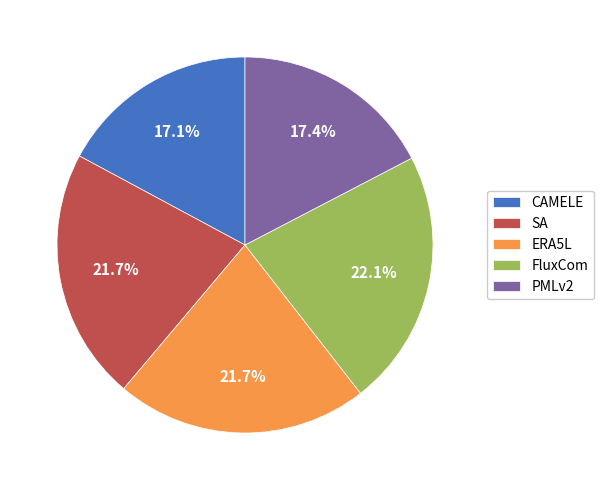

How many slices are in this pie chart?

5